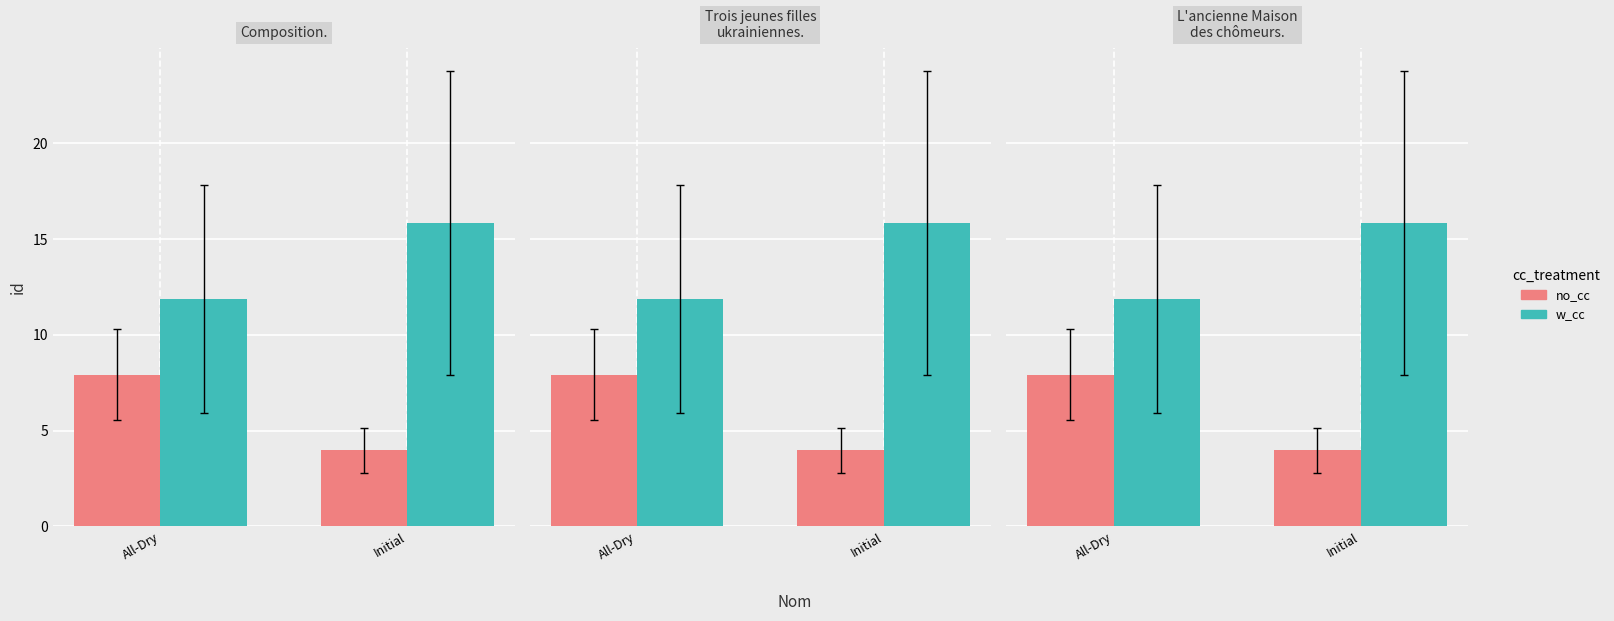

What is the average value of the no_cc series?

5.9